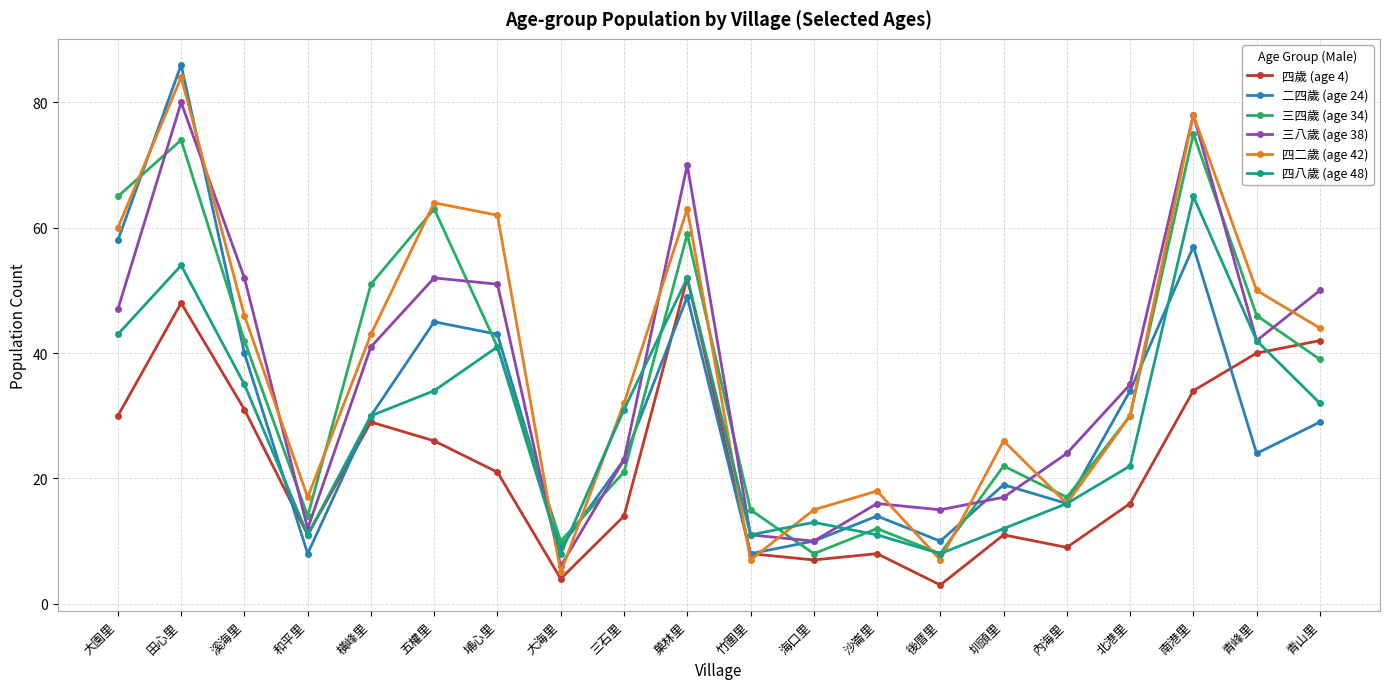

Reading right to left, what are all the values shown in this chart?

四歲 (age 4): 青山里=42	青峰里=40	南港里=34	北港里=16	內海里=9	圳頭里=11	後厝里=3	沙崙里=8	海口里=7	竹圍里=8	菓林里=52	三石里=14	大海里=4	埔心里=21	五權里=26	橫峰里=29	和平里=11	溪海里=31	田心里=48	大園里=30
二四歲 (age 24): 青山里=29	青峰里=24	南港里=57	北港里=34	內海里=16	圳頭里=19	後厝里=10	沙崙里=14	海口里=10	竹圍里=8	菓林里=49	三石里=23	大海里=9	埔心里=43	五權里=45	橫峰里=30	和平里=8	溪海里=40	田心里=86	大園里=58
三四歲 (age 34): 青山里=39	青峰里=46	南港里=75	北港里=30	內海里=17	圳頭里=22	後厝里=8	沙崙里=12	海口里=8	竹圍里=15	菓林里=59	三石里=21	大海里=10	埔心里=41	五權里=63	橫峰里=51	和平里=14	溪海里=42	田心里=74	大園里=65
三八歲 (age 38): 青山里=50	青峰里=42	南港里=78	北港里=35	內海里=24	圳頭里=17	後厝里=15	沙崙里=16	海口里=10	竹圍里=11	菓林里=70	三石里=23	大海里=6	埔心里=51	五權里=52	橫峰里=41	和平里=12	溪海里=52	田心里=80	大園里=47
四二歲 (age 42): 青山里=44	青峰里=50	南港里=78	北港里=30	內海里=16	圳頭里=26	後厝里=7	沙崙里=18	海口里=15	竹圍里=7	菓林里=63	三石里=32	大海里=5	埔心里=62	五權里=64	橫峰里=43	和平里=17	溪海里=46	田心里=84	大園里=60
四八歲 (age 48): 青山里=32	青峰里=42	南港里=65	北港里=22	內海里=16	圳頭里=12	後厝里=8	沙崙里=11	海口里=13	竹圍里=11	菓林里=52	三石里=31	大海里=8	埔心里=41	五權里=34	橫峰里=30	和平里=11	溪海里=35	田心里=54	大園里=43